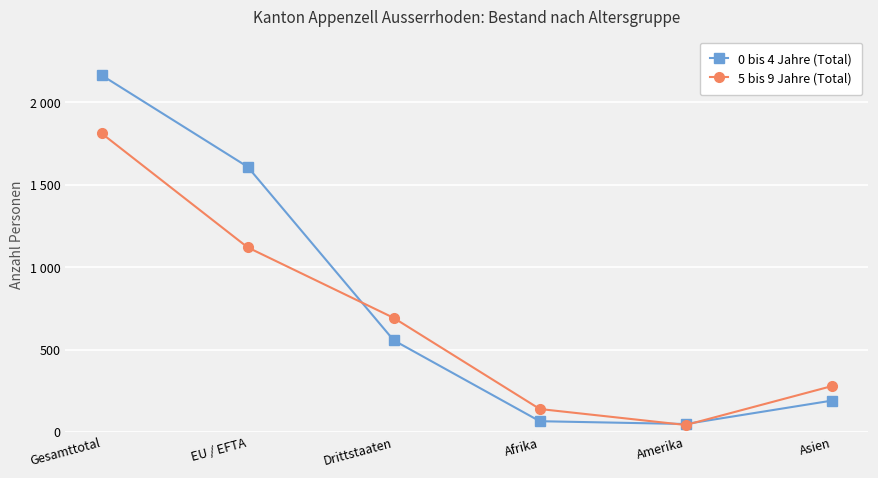

Which series has the largest total across all categories?

0 bis 4 Jahre (Total)